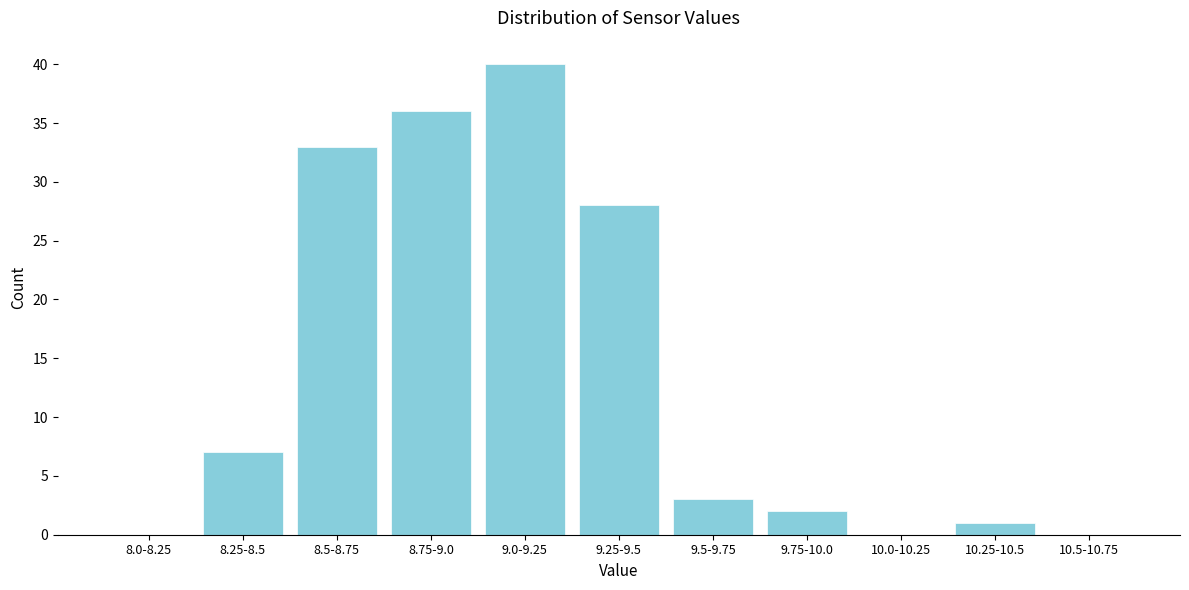

Reading left to right, transcribe all the data shown in this chart.

8.0-8.25=0	8.25-8.5=7	8.5-8.75=33	8.75-9.0=36	9.0-9.25=40	9.25-9.5=28	9.5-9.75=3	9.75-10.0=2	10.0-10.25=0	10.25-10.5=1	10.5-10.75=0